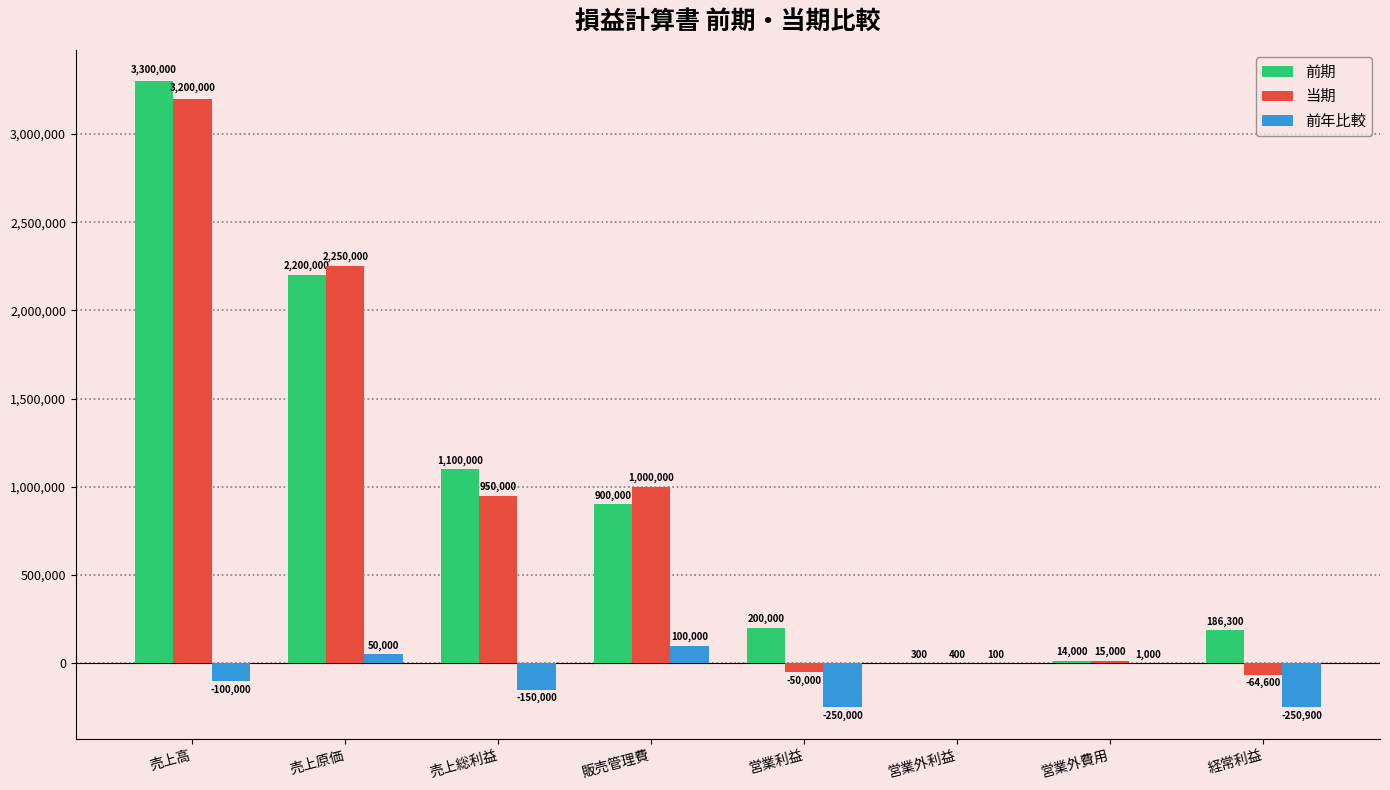

Which series changed the most between 売上総利益 and 販売管理費?

前年比較